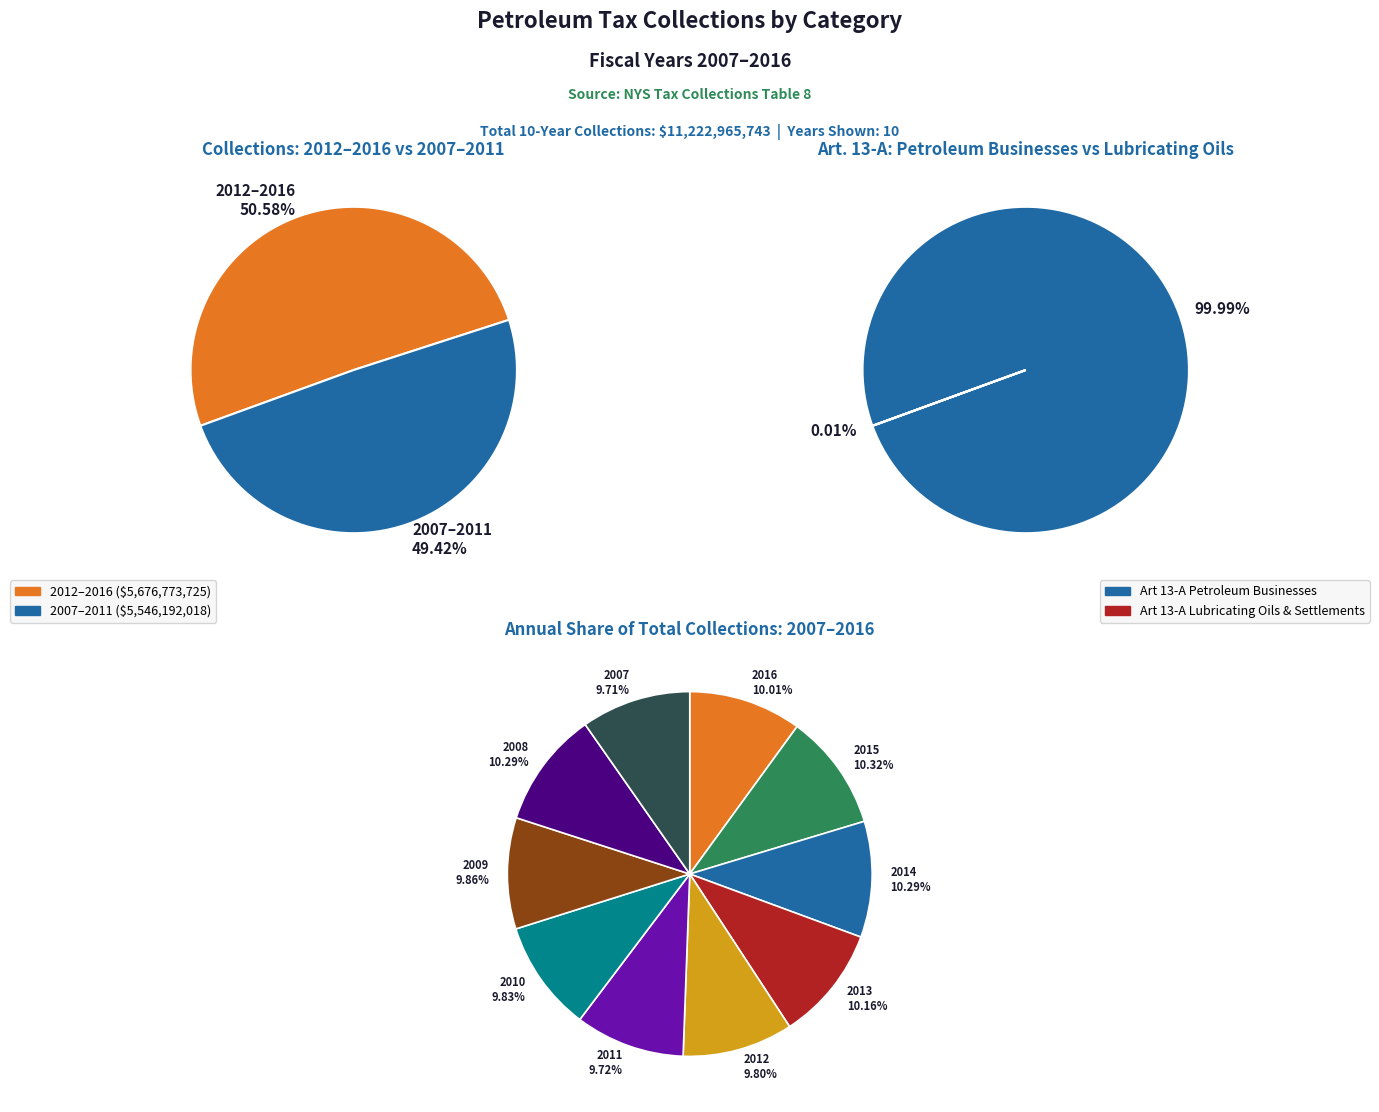

Do 0 and 4 together represent more than half of the pie?

No